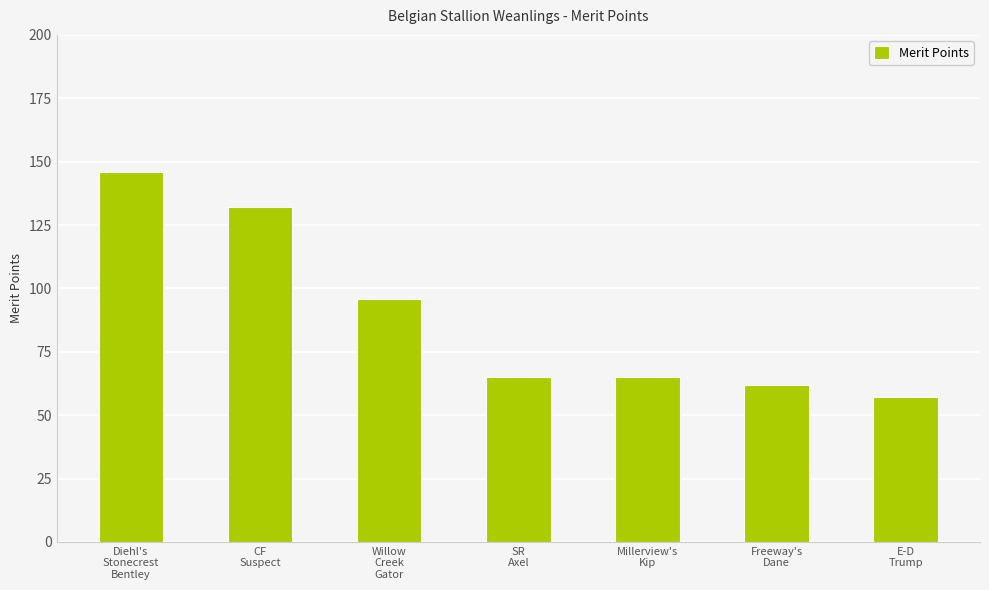

Reading left to right, what are all the values shown in this chart?

146	132	96	65	65	62	57